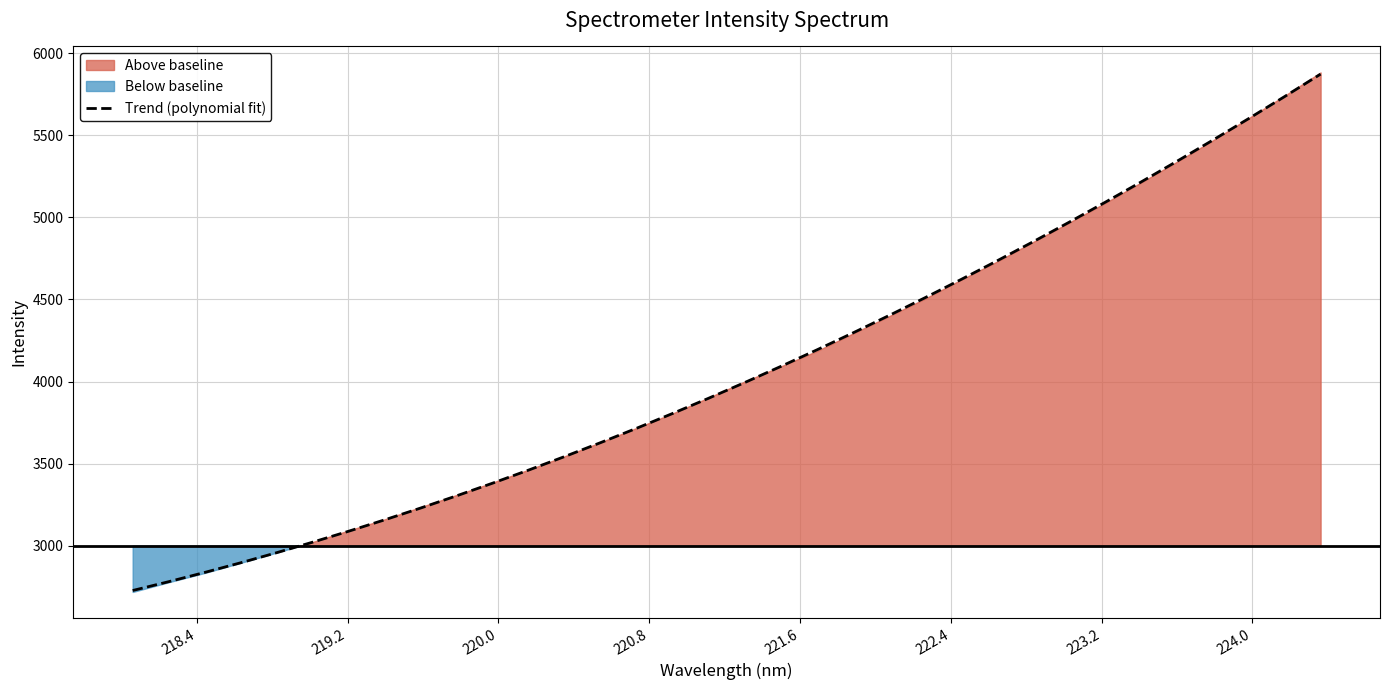

What is the difference between the maximum and minimum values?

3146.6